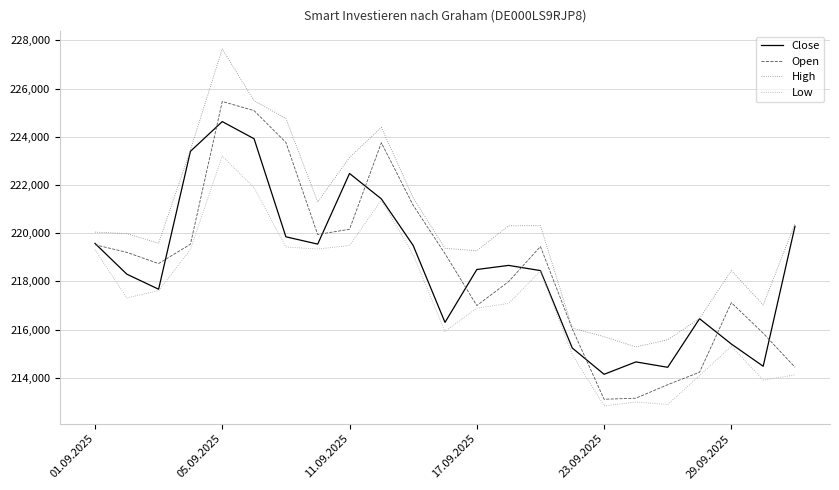

Rank the series by their maximum value, from highest to lowest.

High, Open, Close, Low